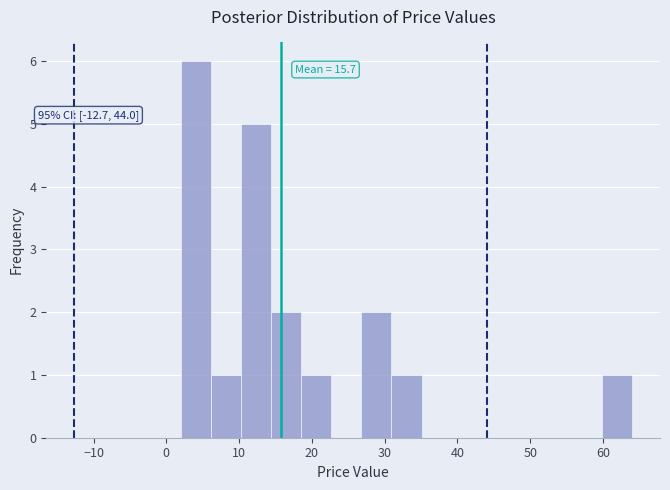

Over which range of the x-axis is the bar tallest?

2 to 6